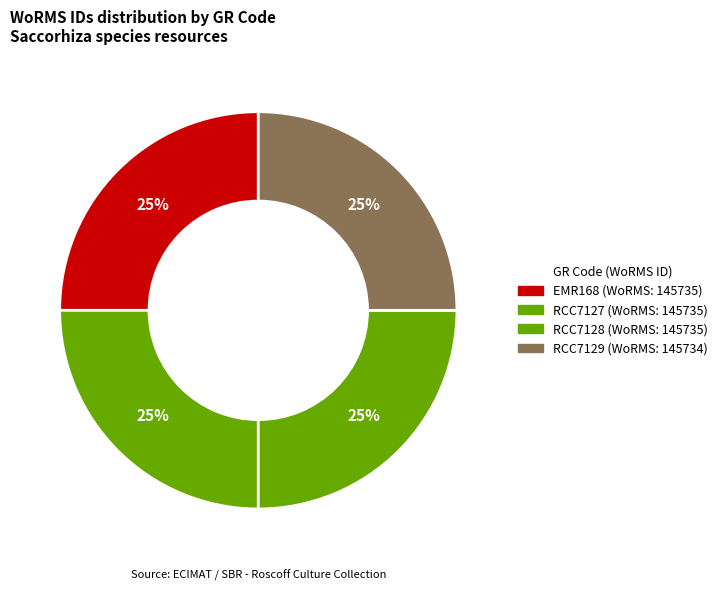

Which category has the smallest portion of the pie?

RCC7129